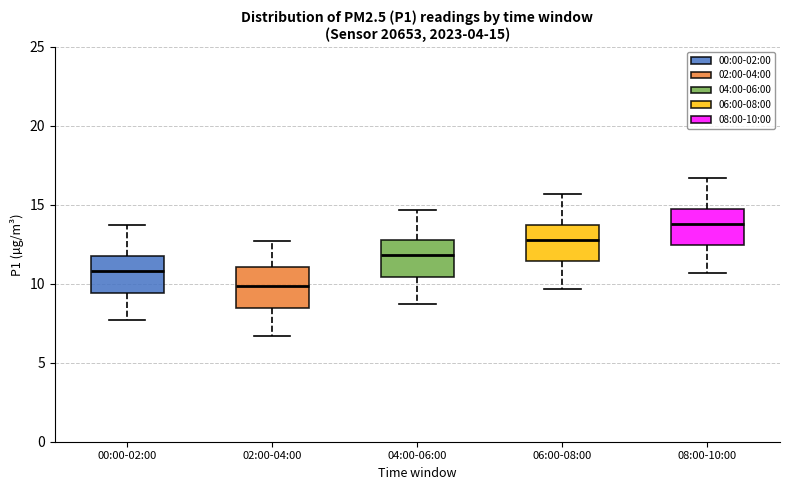

Which box's median line is the highest?

08:00-10:00